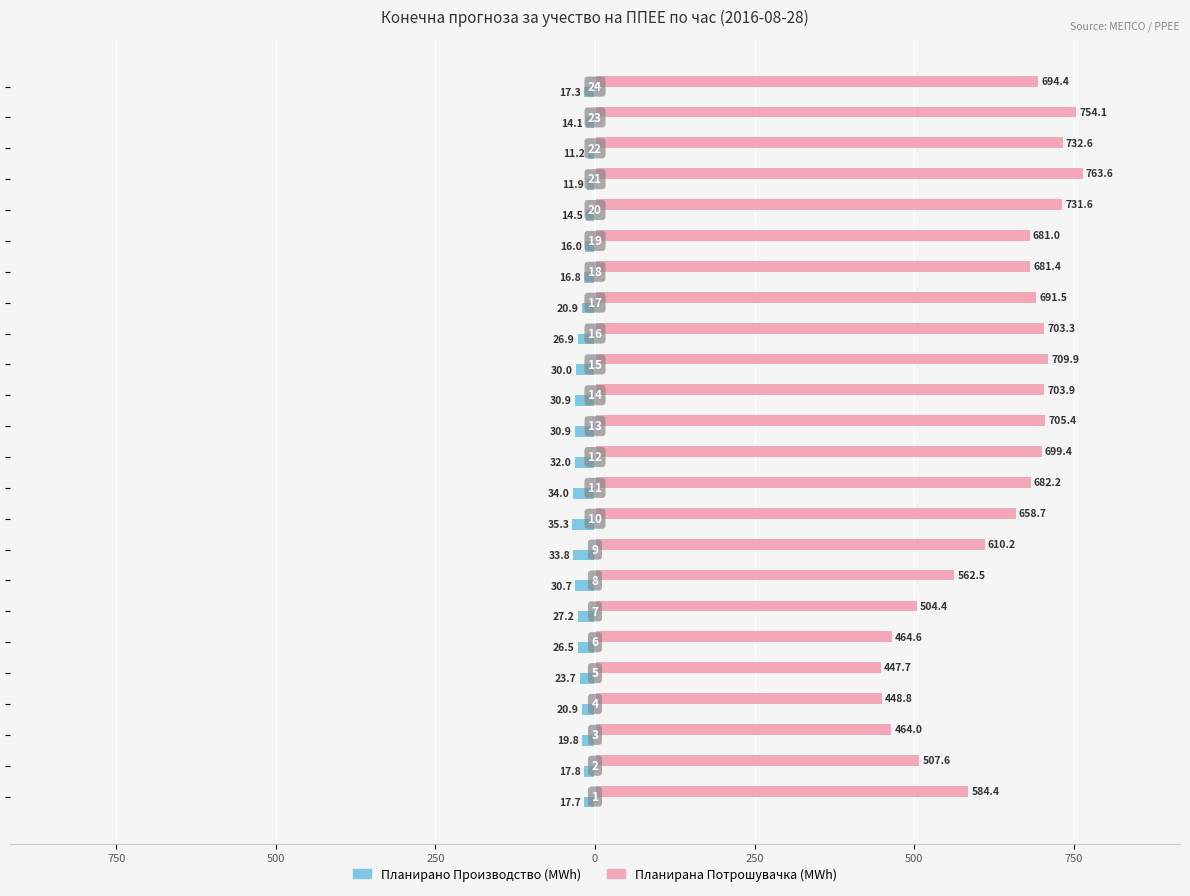

How many categories are shown in the chart?

24